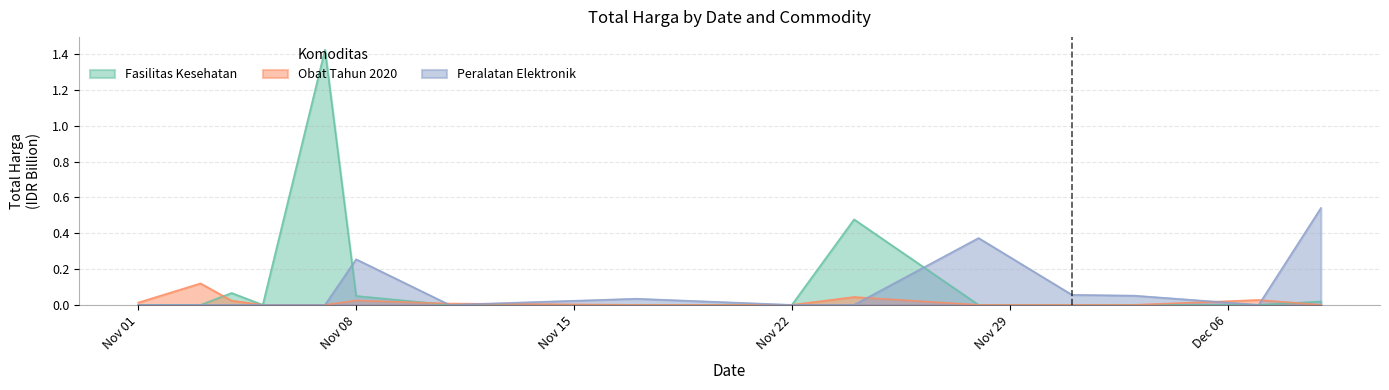

How many times do Peralatan Elektronik and Fasilitas Kesehatan cross each other?

2